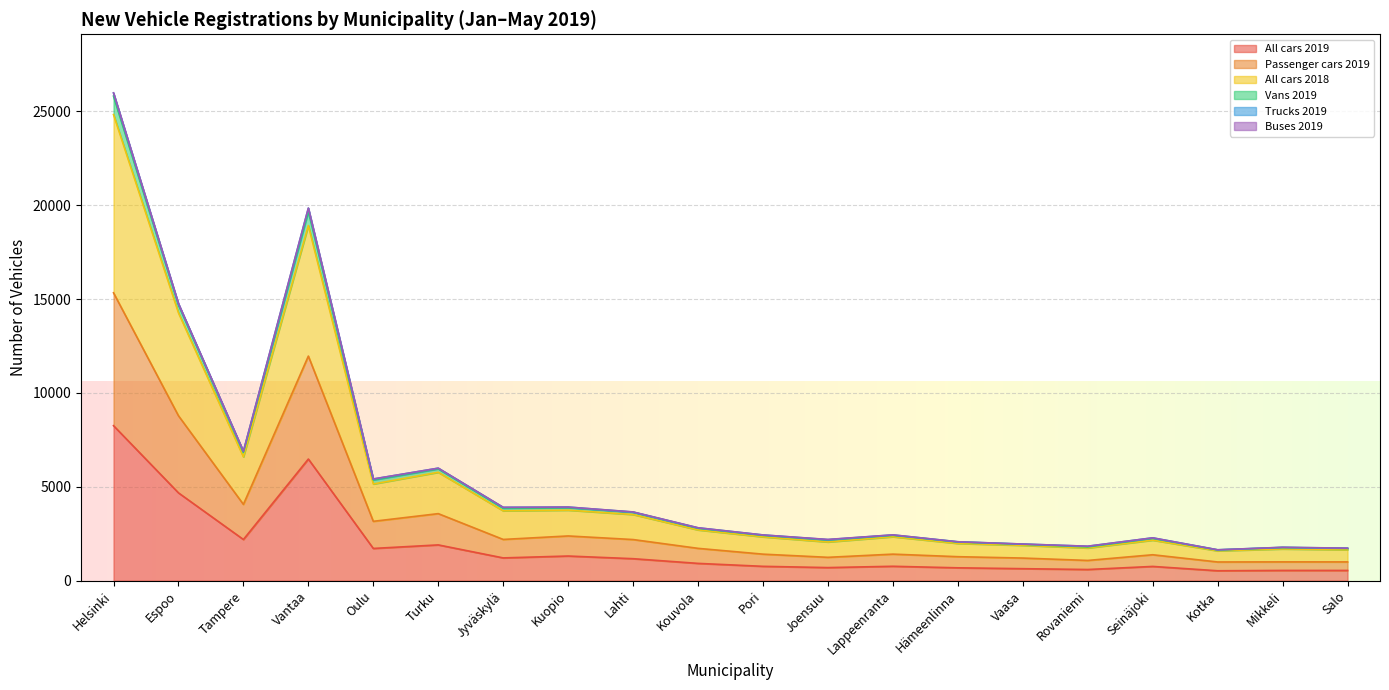

What is the difference between the highest and lowest values at Pori?

1672